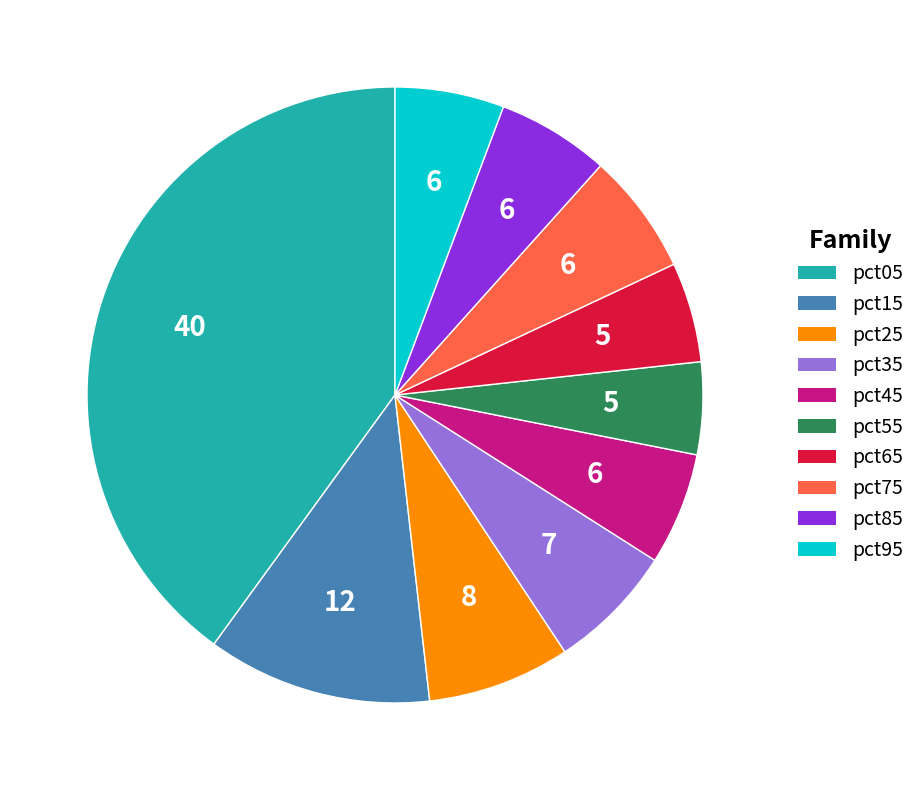

How many segments does this pie chart have?

10